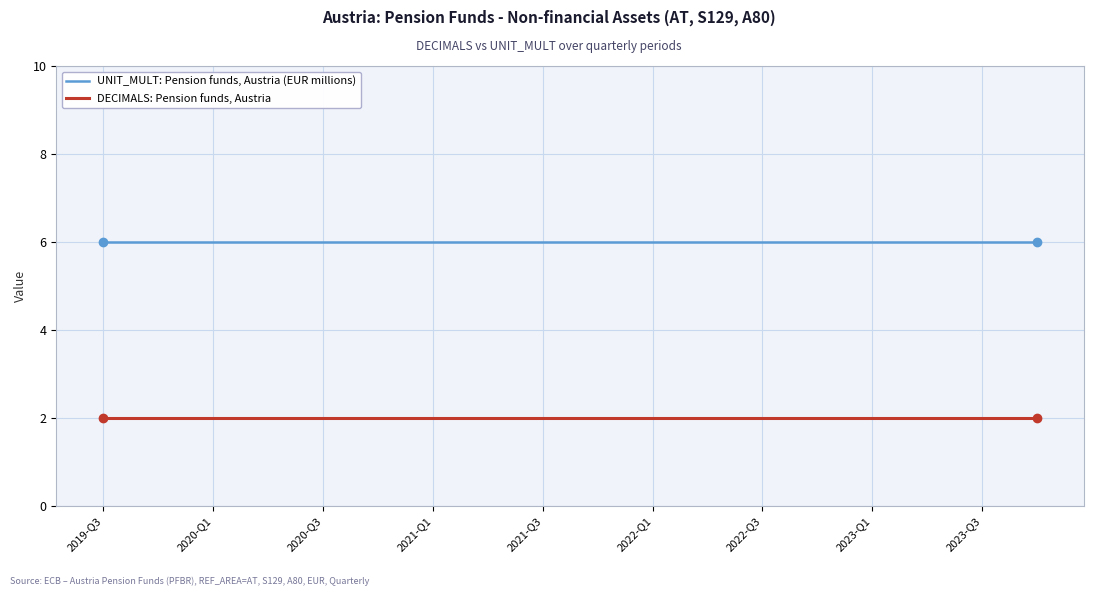

True or false: DECIMALS: Pension funds, Austria and UNIT_MULT: Pension funds, Austria (EUR millions) intersect in this chart.

False